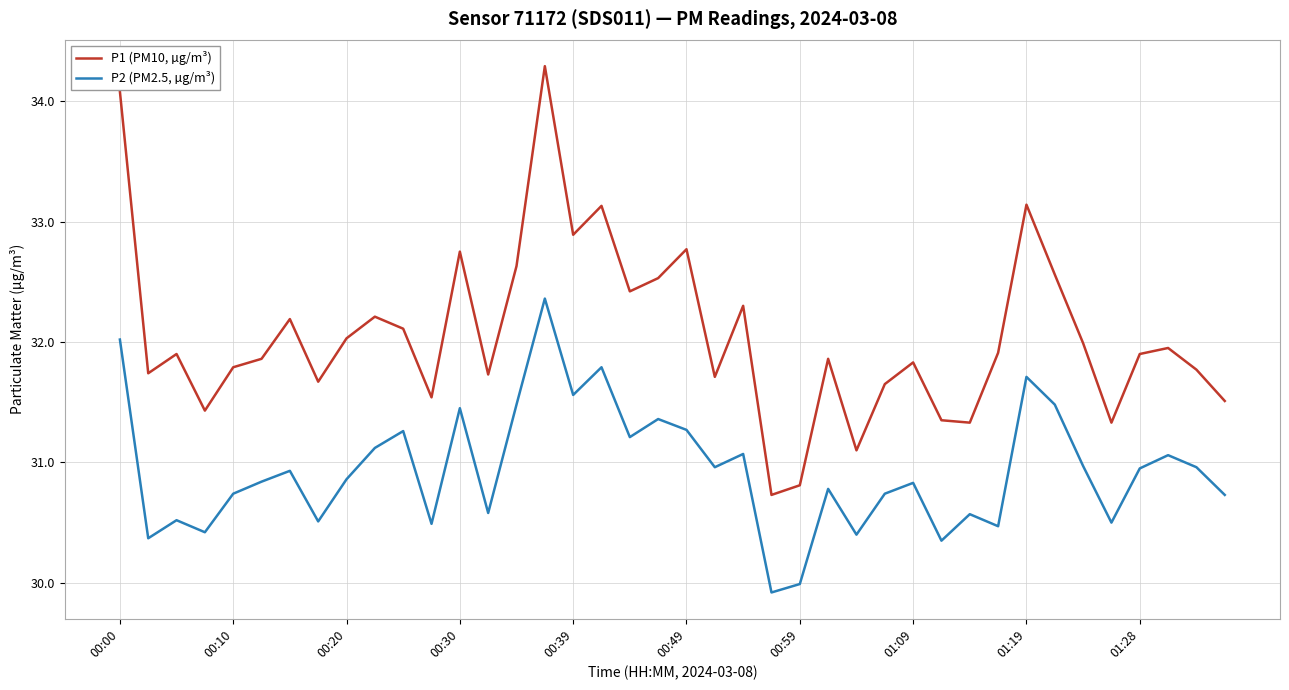

Count the number of categories in the chart.

40